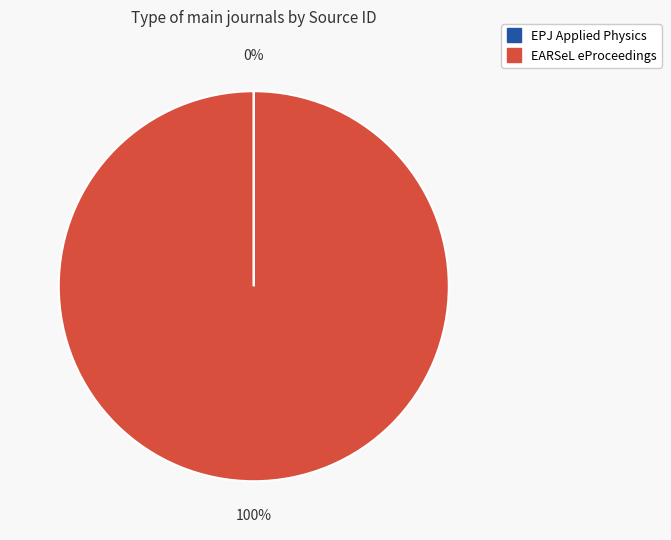

What is the largest slice in the pie chart?

EARSeL eProceedings